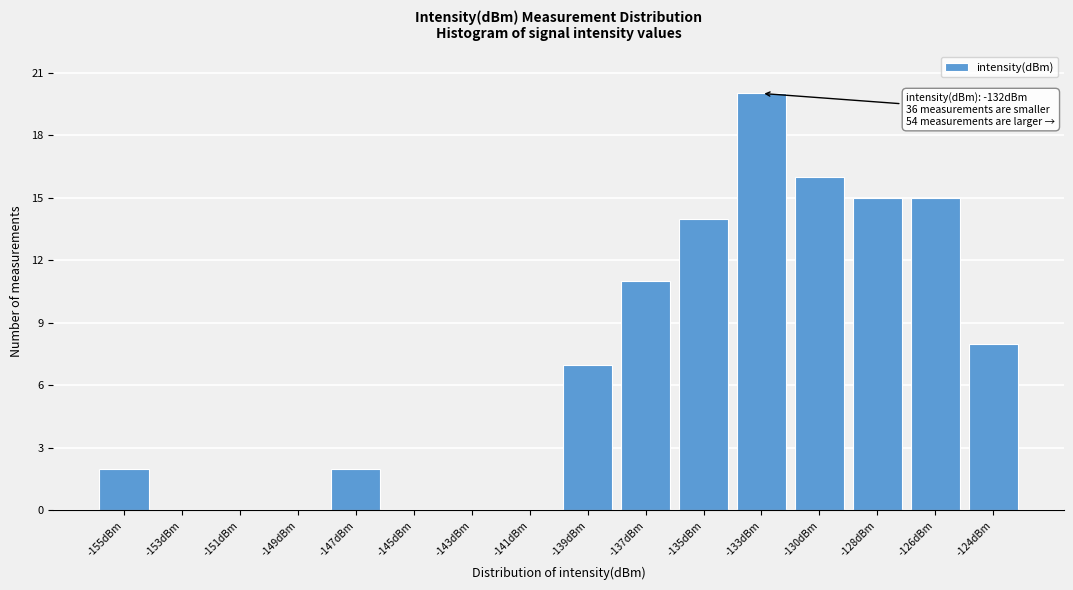

Reading left to right, list all the values displayed in this chart.

-155dBm=2	-153dBm=0	-151dBm=0	-149dBm=0	-147dBm=2	-145dBm=0	-143dBm=0	-141dBm=0	-139dBm=7	-137dBm=11	-135dBm=14	-133dBm=20	-130dBm=16	-128dBm=15	-126dBm=15	-124dBm=8